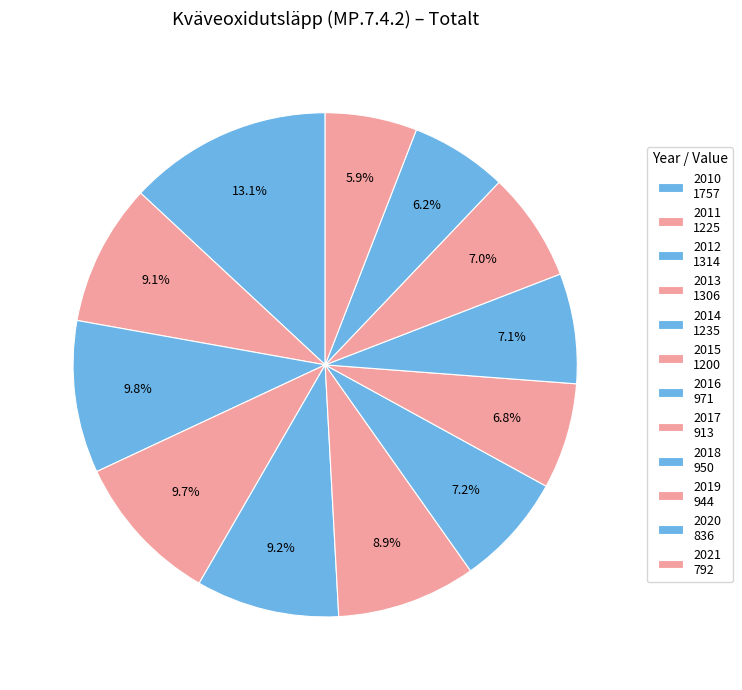

To the nearest percent, what is the average slice percentage?

8%